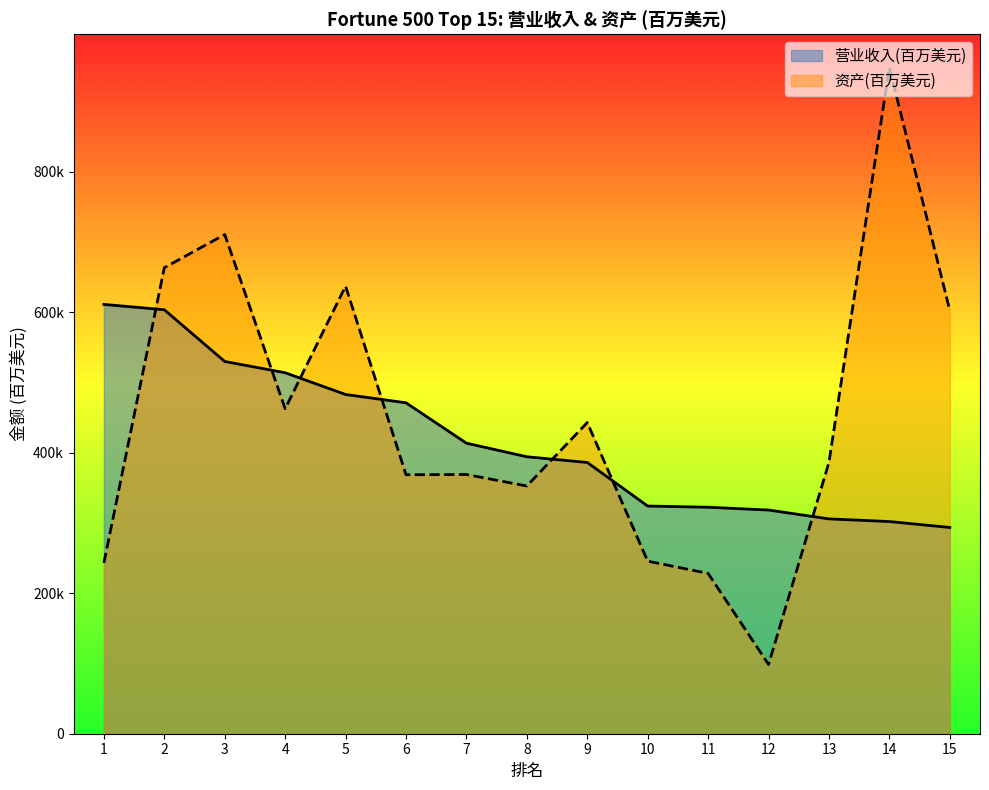

True or false: 营业收入(百万美元) and 资产(百万美元) intersect in this chart.

True